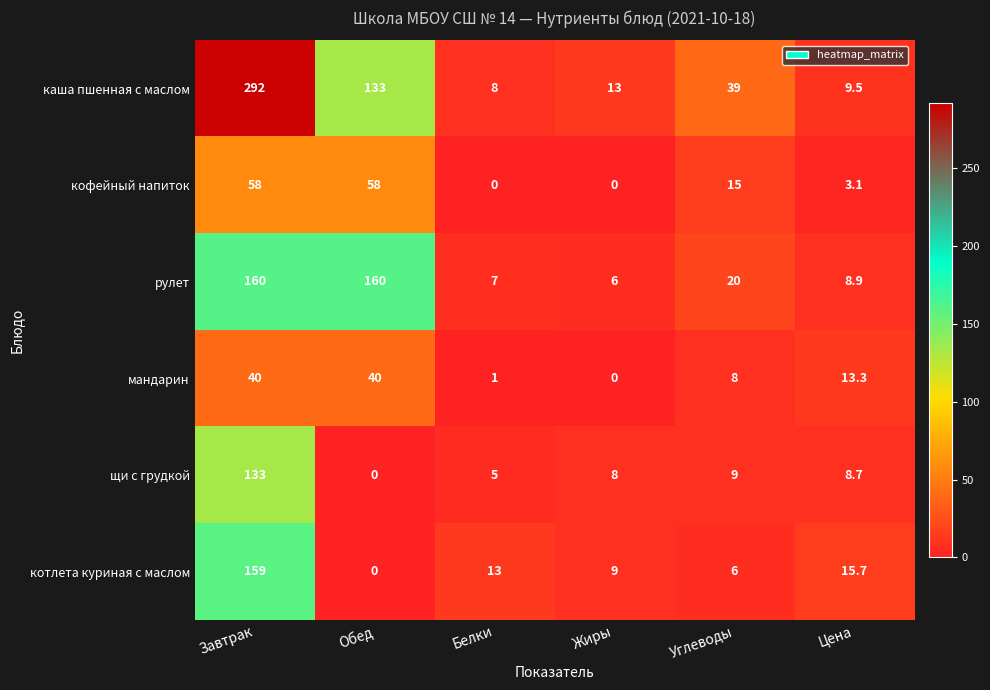

Which label corresponds to the largest value in the chart?

Завтрак